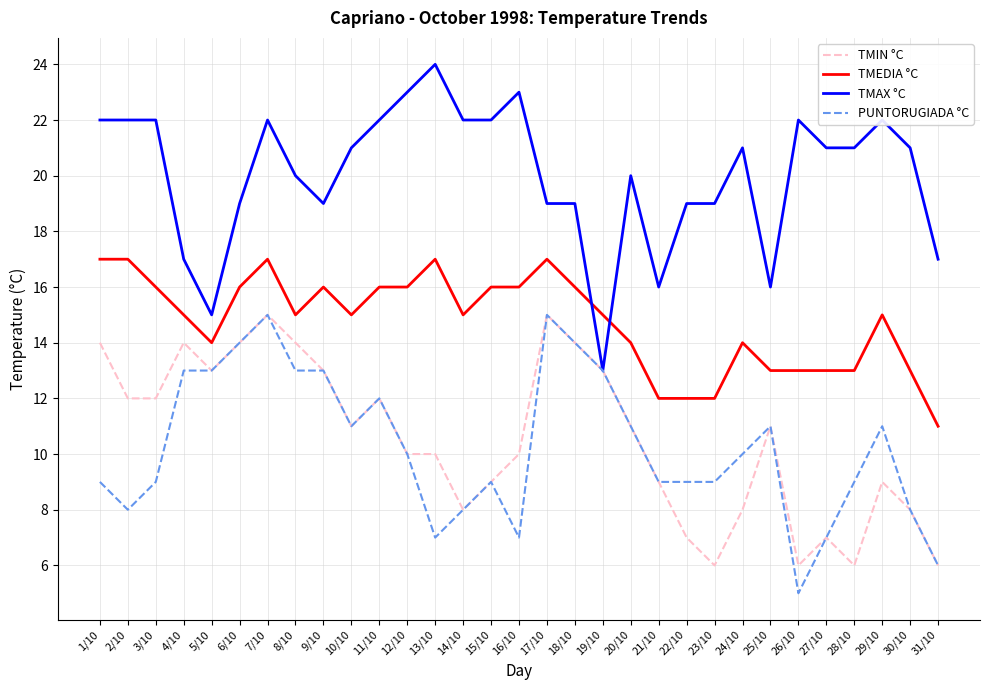

At which category is the sum across all series the highest?

7/10